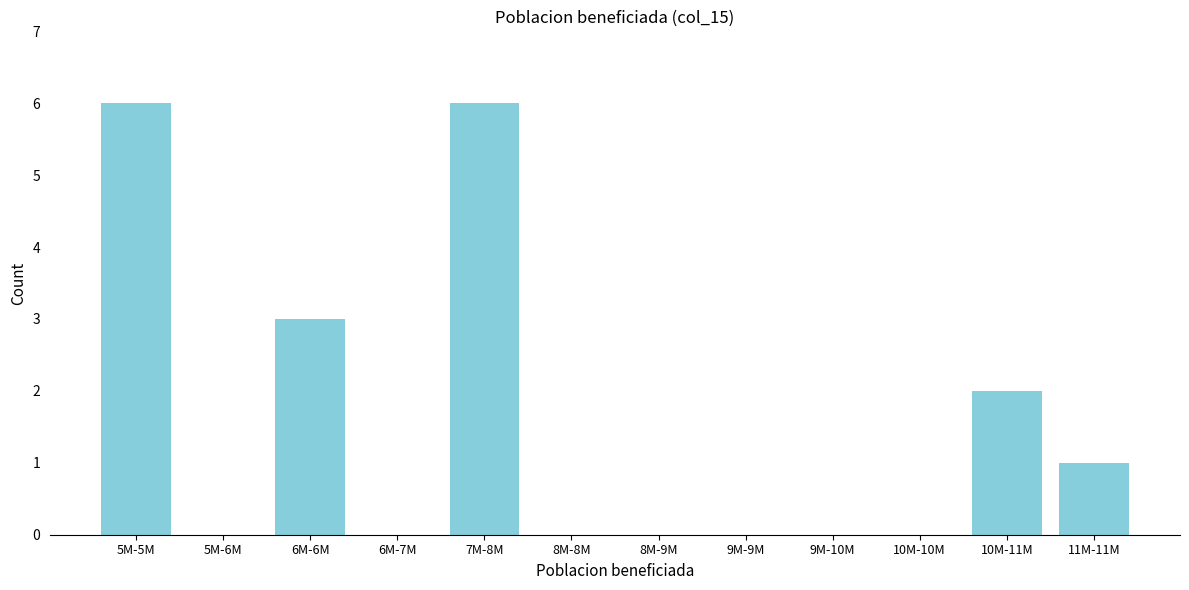

Reading left to right, extract all data points from this chart.

5M-5M=6	5M-6M=0	6M-6M=3	6M-7M=0	7M-8M=6	8M-8M=0	8M-9M=0	9M-9M=0	9M-10M=0	10M-10M=0	10M-11M=2	11M-11M=1